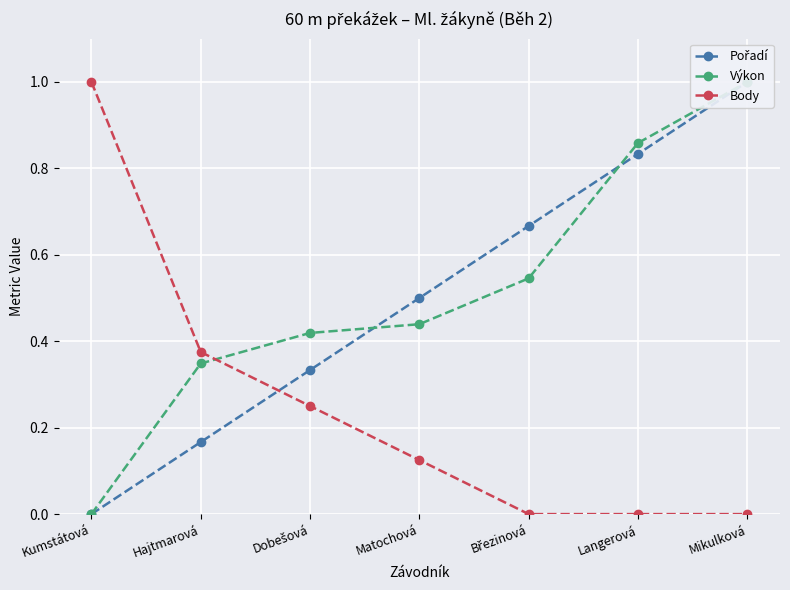

Reading left to right, extract all data points from this chart.

Pořadí: Kumstátová=0.0	Hajtmarová=0.2	Dobešová=0.3	Matochová=0.5	Březinová=0.7	Langerová=0.8	Mikulková=1.0
Výkon: Kumstátová=0.0	Hajtmarová=0.3	Dobešová=0.4	Matochová=0.4	Březinová=0.5	Langerová=0.9	Mikulková=1.0
Body: Kumstátová=1.0	Hajtmarová=0.4	Dobešová=0.2	Matochová=0.1	Březinová=0.0	Langerová=0.0	Mikulková=0.0